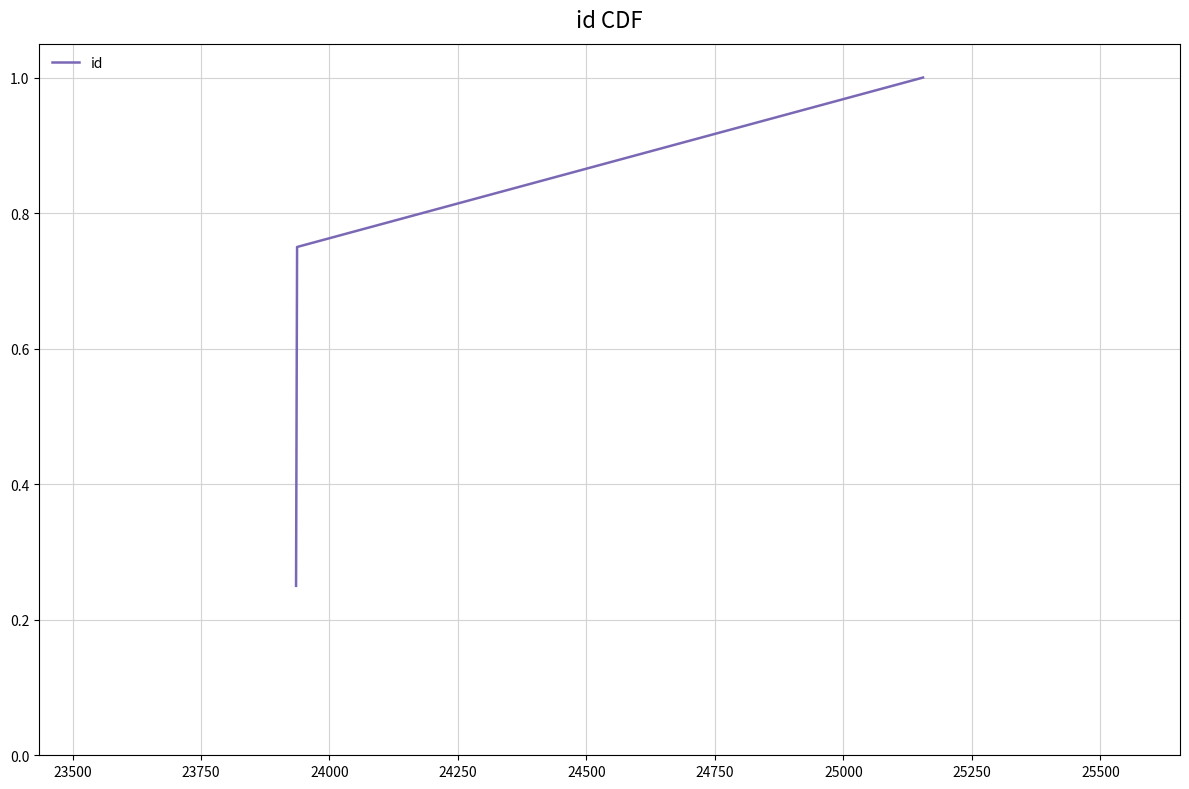

What is the maximum value shown in the chart?

1.0